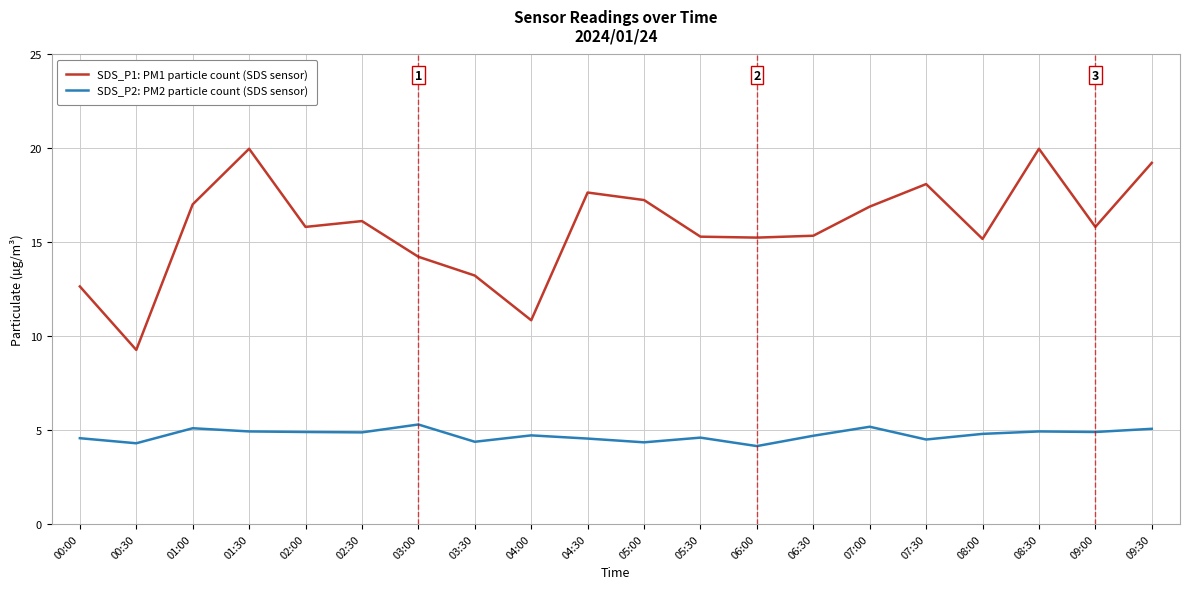

The value of SDS_P1: PM1 particle count (SDS sensor) at 06:00 is 20.1. True or false?

False